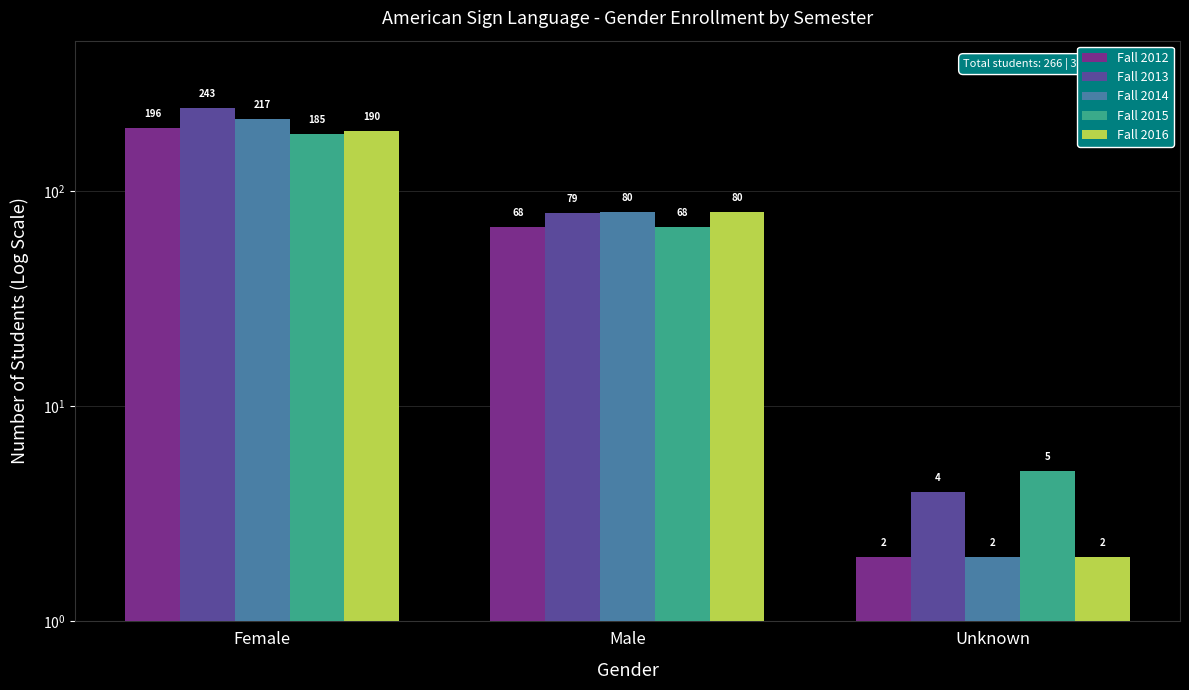

What is the difference between the highest and lowest values at Male?

12